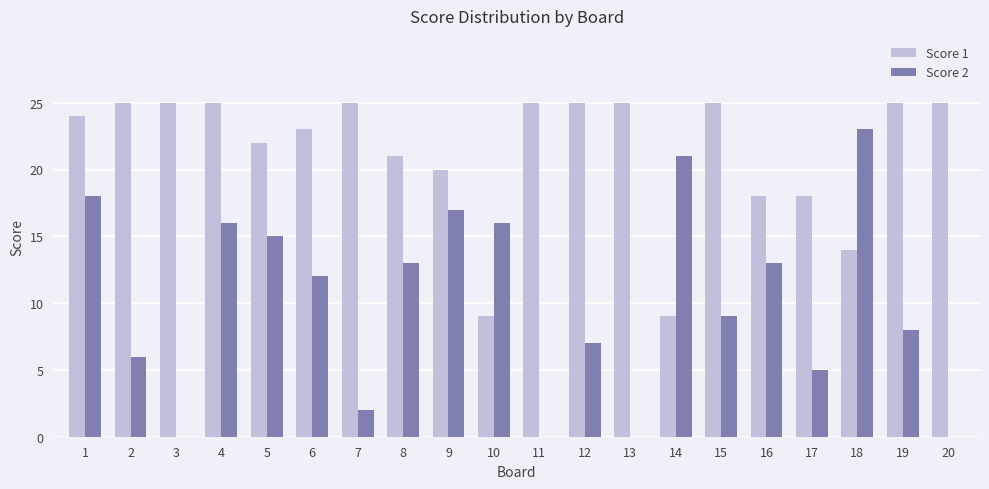

What is the sum of the Score 2 values at 20 and 15?

9